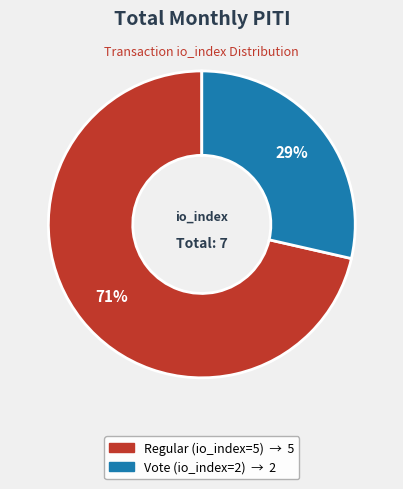

True or false: Vote (io_index=2) accounts for 22% of the total.

False